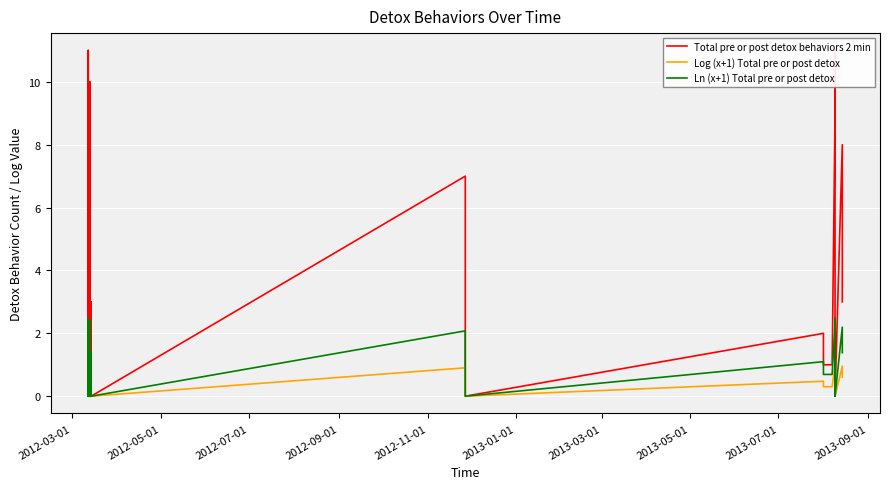

What is the value of the Ln (x+1) Total pre or post detox point at the 23rd from the left?

0.7